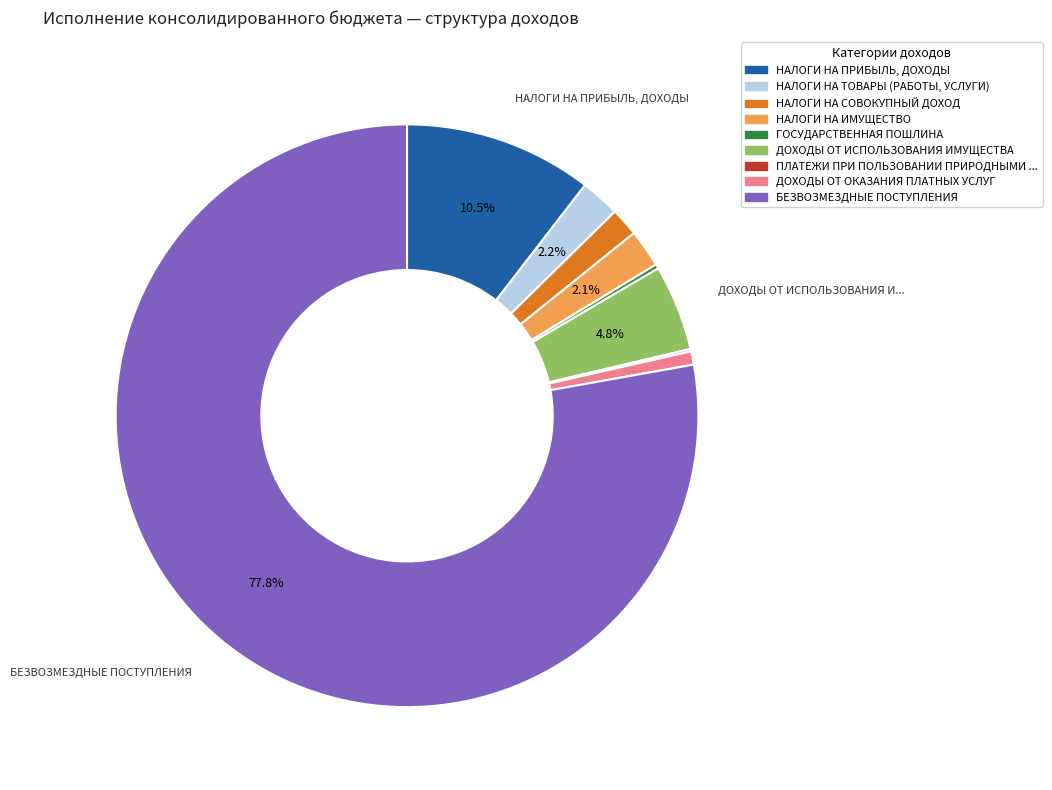

Is there a majority slice in this chart?

Yes